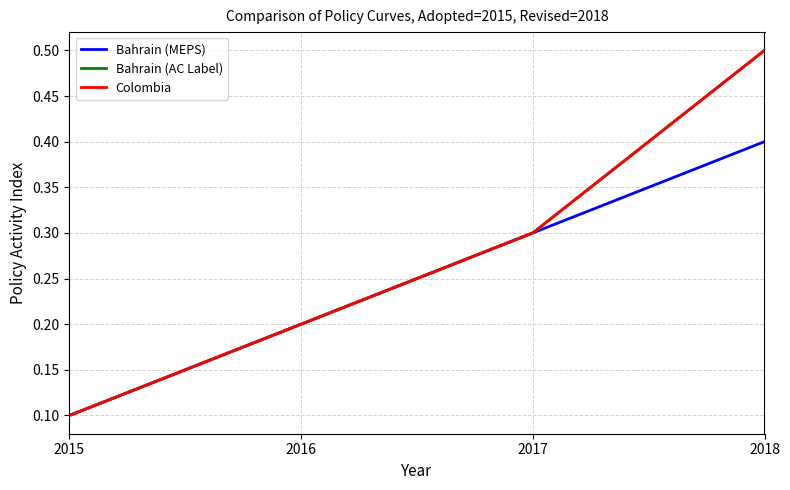

Is this an area chart (filled region under the line)?

No